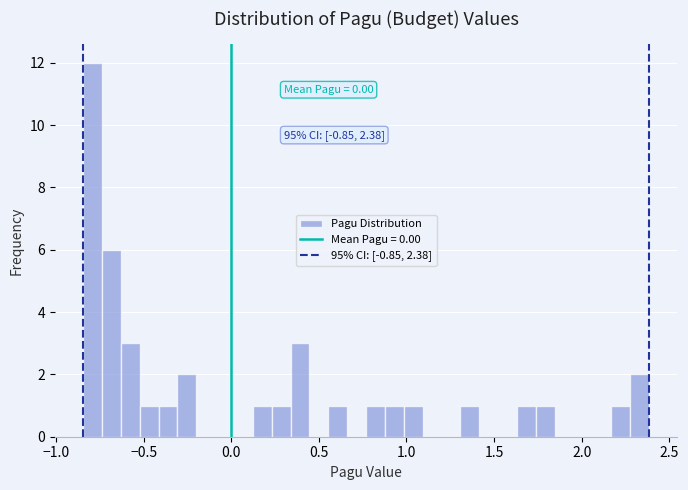

Read against the x-axis, roughly where is the centre of the tallest bar?

-0.80